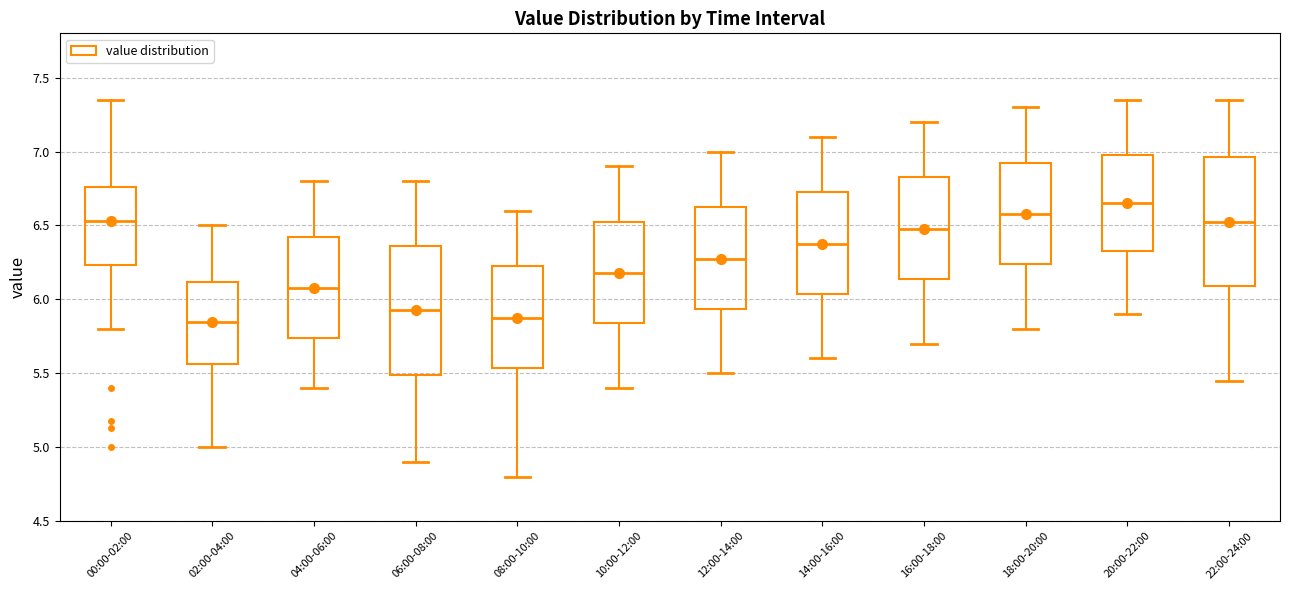

Which box's median line is the highest?

20:00-22:00